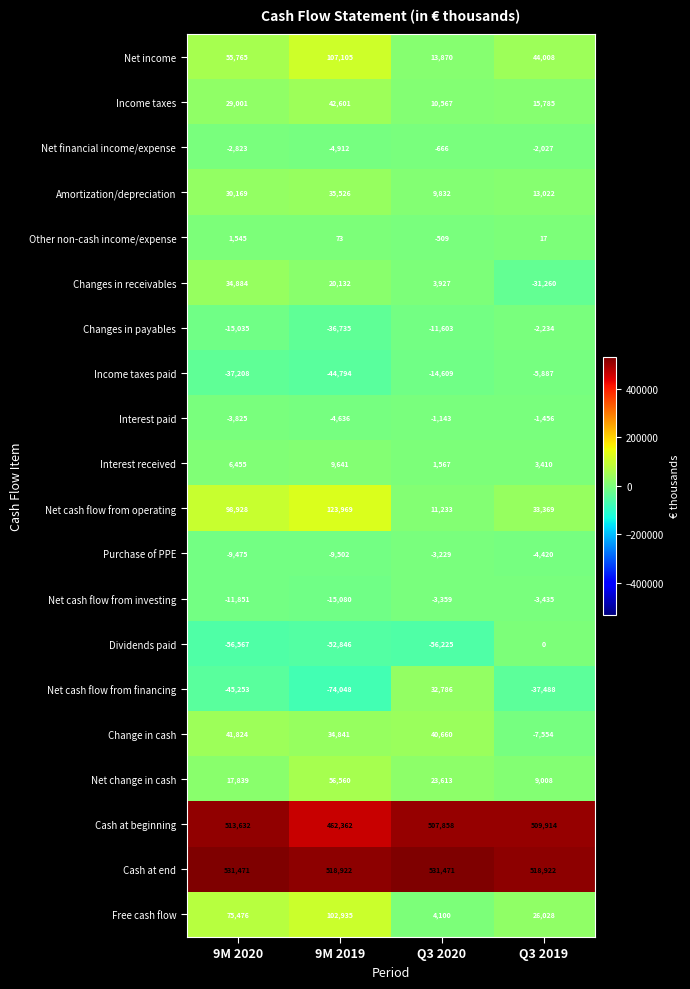

What is the greatest value displayed?

531471